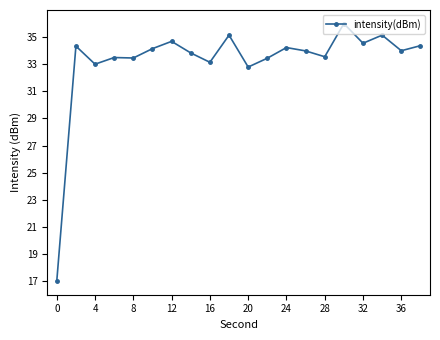

What is the difference between the second highest and minimum values?

18.1